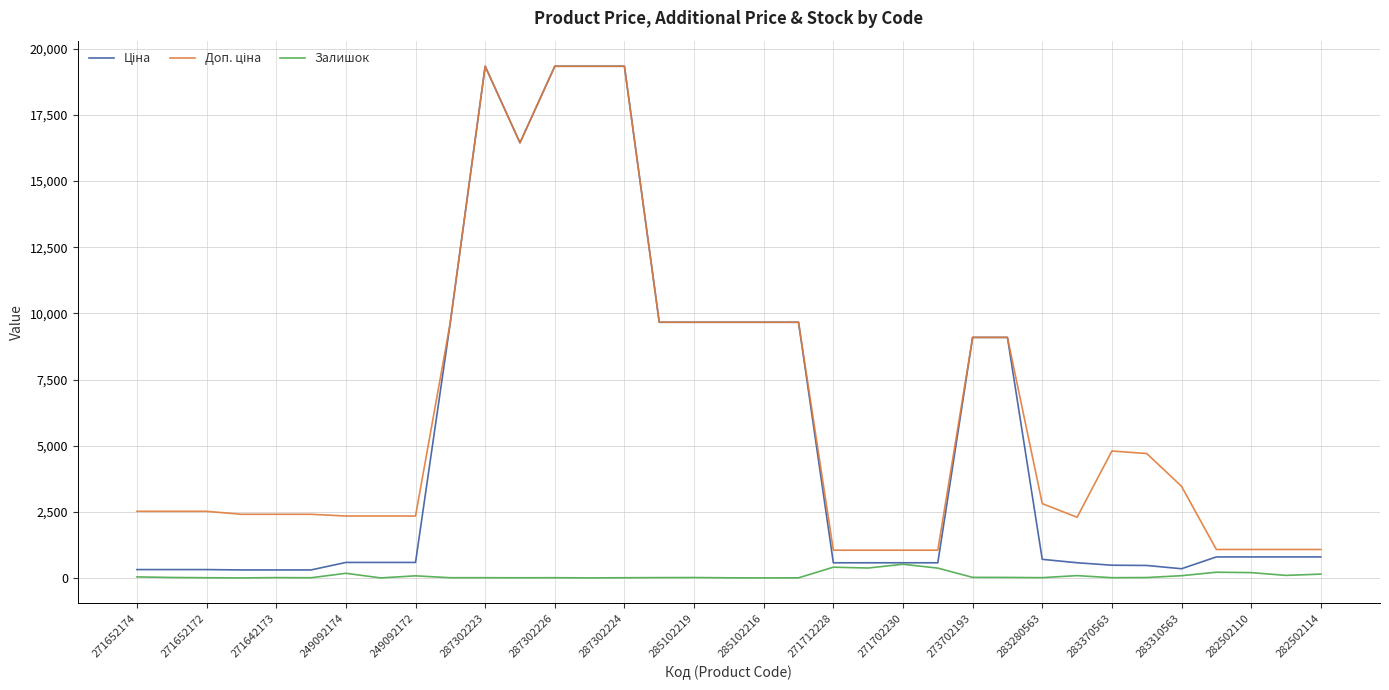

Is it true that Залишок equals 516.0 at 271702230?

True